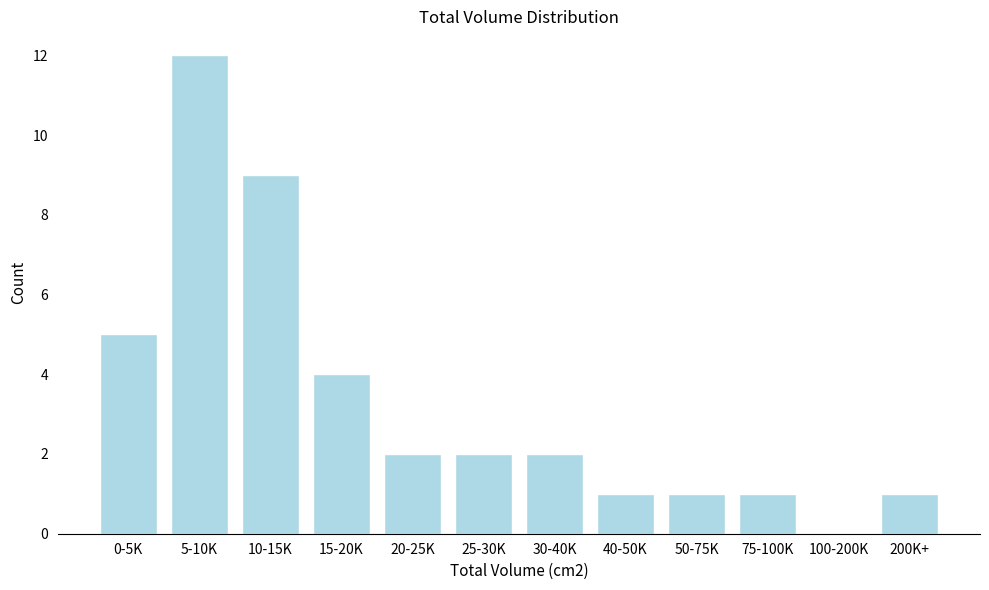

Reading left to right, what are all the values shown in this chart?

0-5K=5	5-10K=12	10-15K=9	15-20K=4	20-25K=2	25-30K=2	30-40K=2	40-50K=1	50-75K=1	75-100K=1	100-200K=0	200K+=1